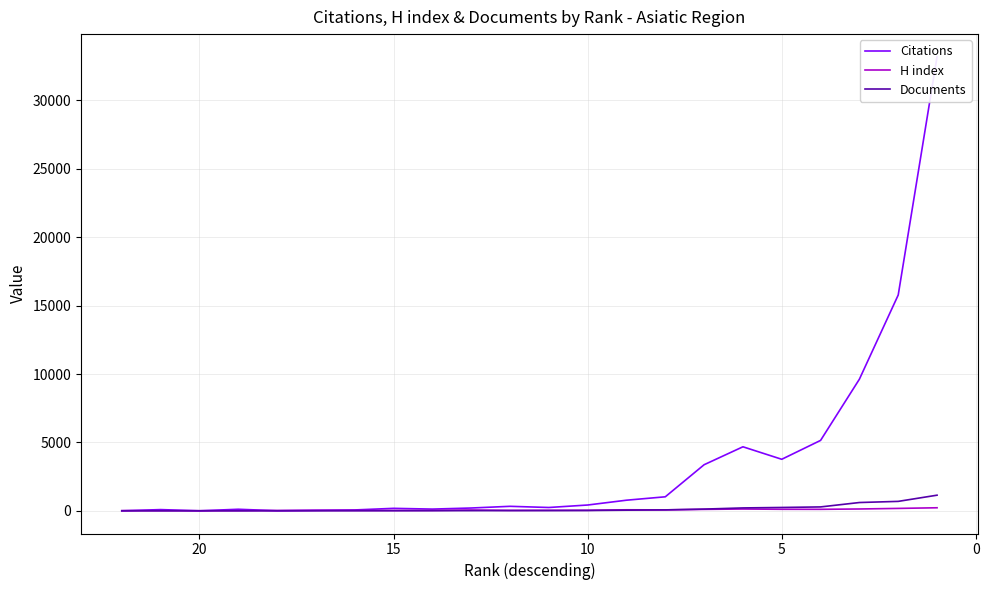

What is the average value of the Documents series?

160